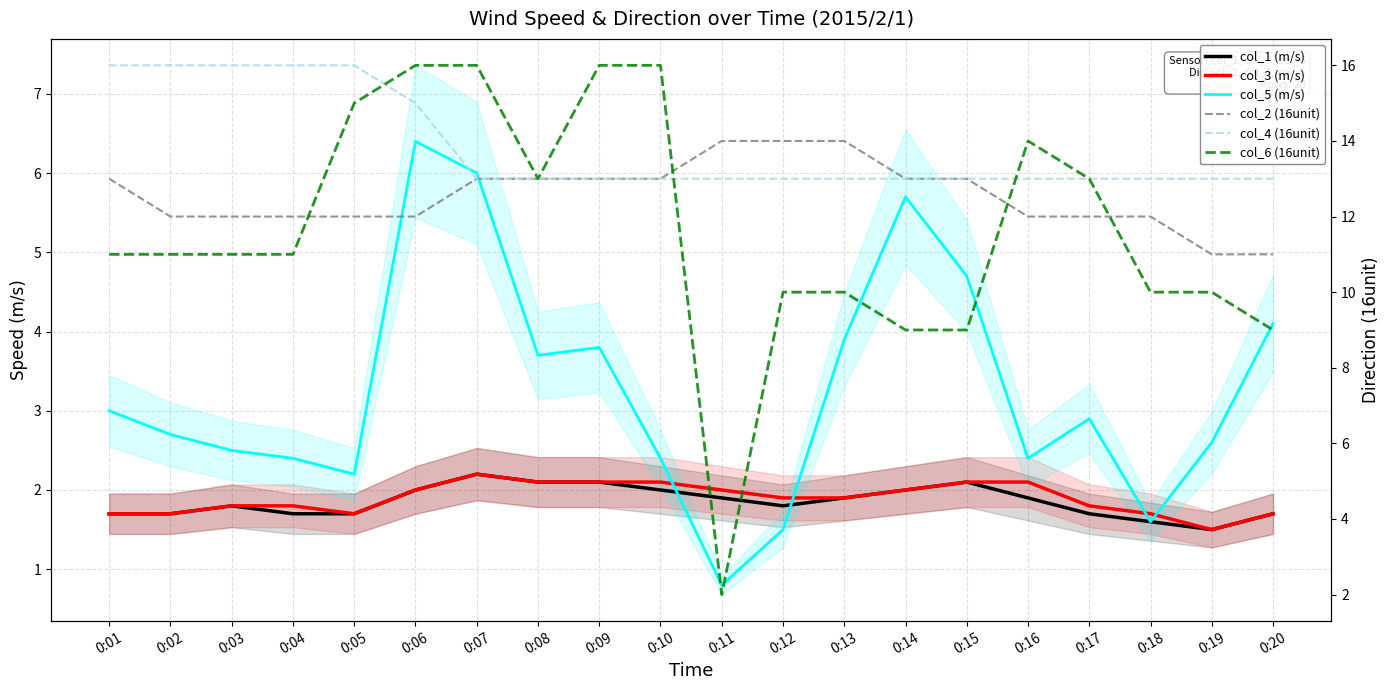

Is this an area chart (filled region under the line)?

No